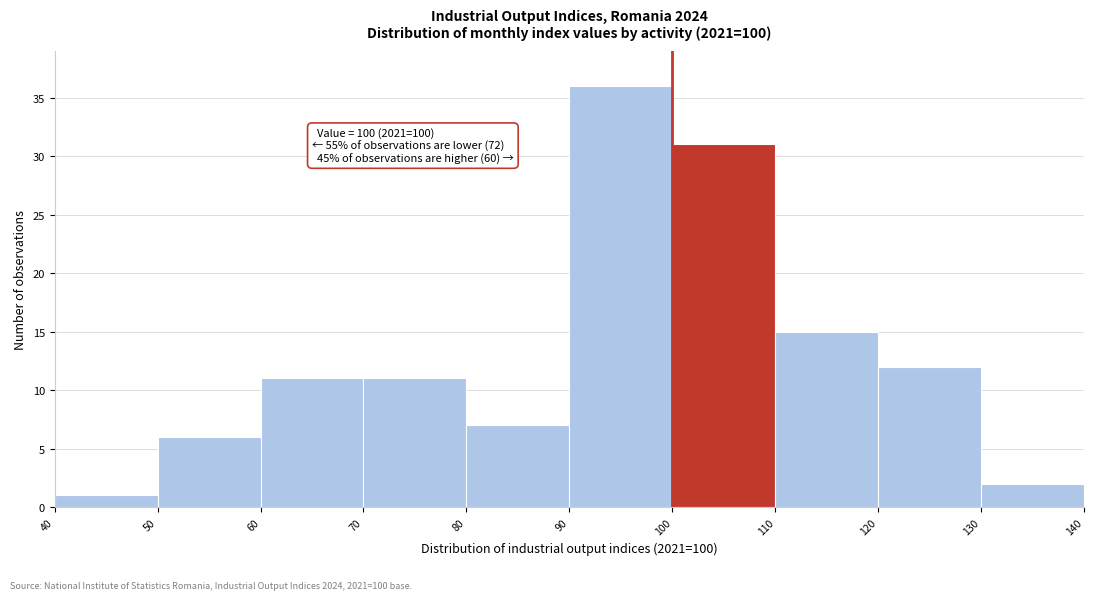

Over which range of the x-axis is the bar tallest?

90 to 100